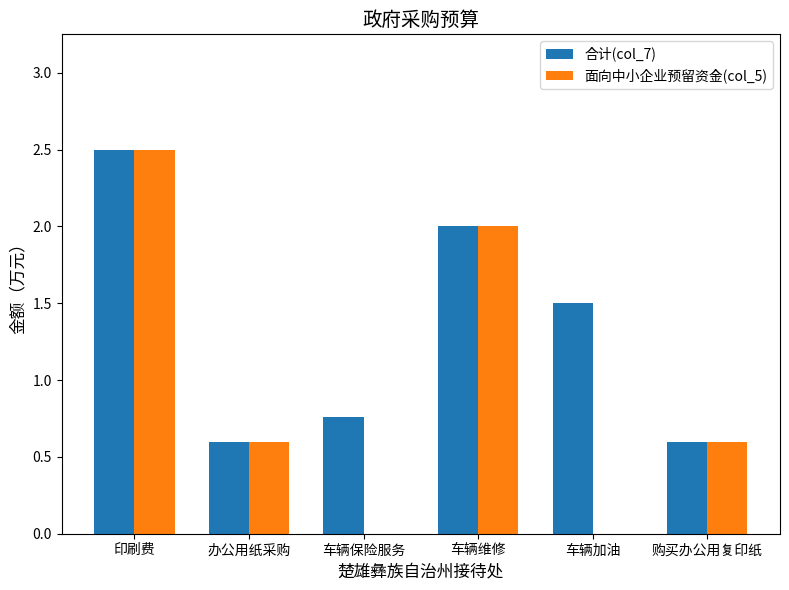

The 合计(col_7) series shows 0.6 at 办公用纸采购. True or false?

True